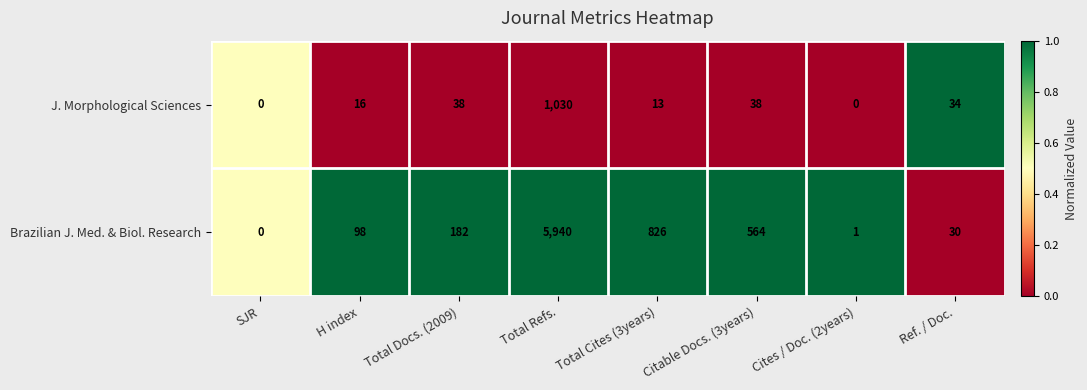

Is it true that Brazilian J. Med. & Biol. Research equals 5940 at Total Refs.?

True